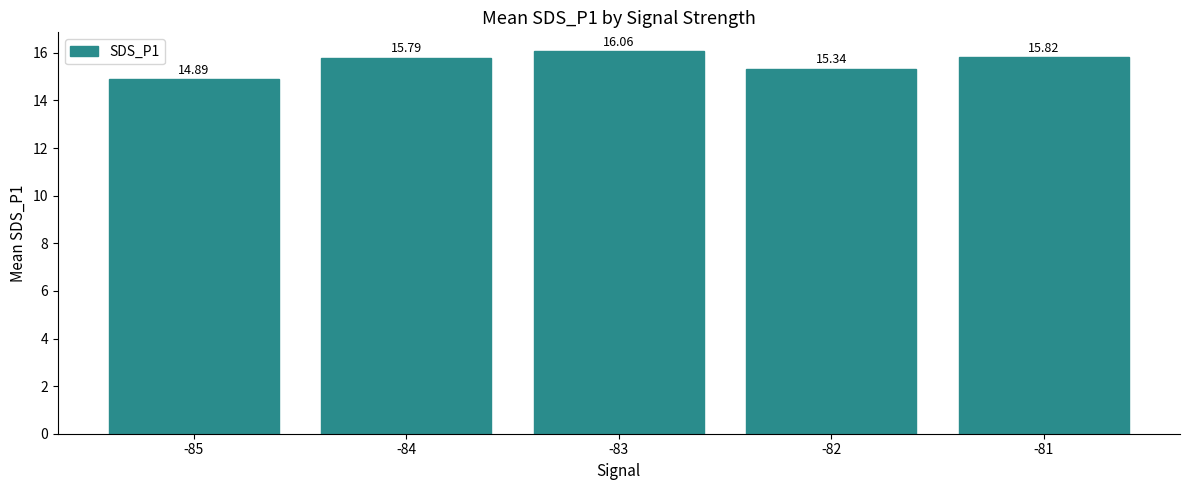

Does the chart contain stacked bars?

No